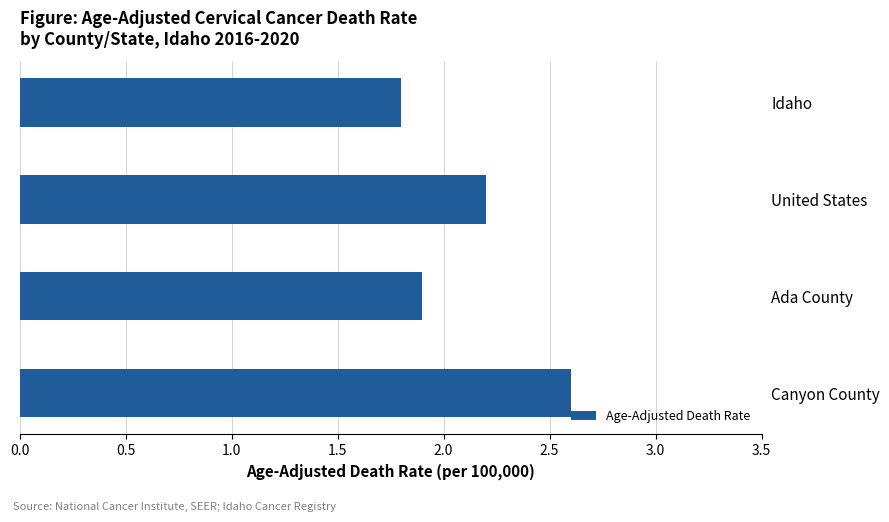

What is the value of the 1st bar from the top?

1.8